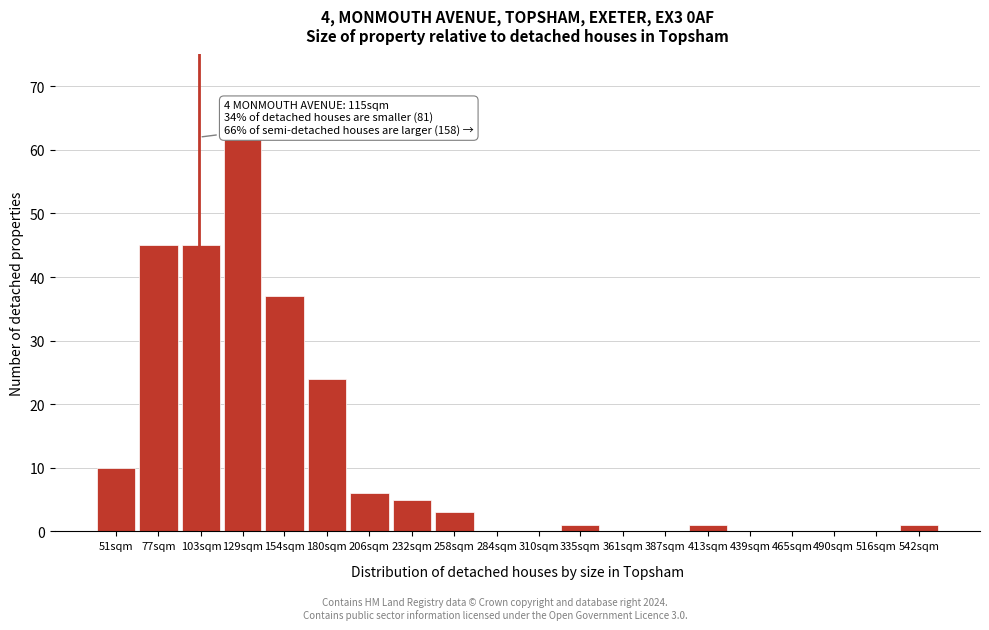

Reading left to right, list all the values displayed in this chart.

51sqm=10	77sqm=45	103sqm=45	129sqm=62	154sqm=37	180sqm=24	206sqm=6	232sqm=5	258sqm=3	284sqm=0	310sqm=0	335sqm=1	361sqm=0	387sqm=0	413sqm=1	439sqm=0	465sqm=0	490sqm=0	516sqm=0	542sqm=1